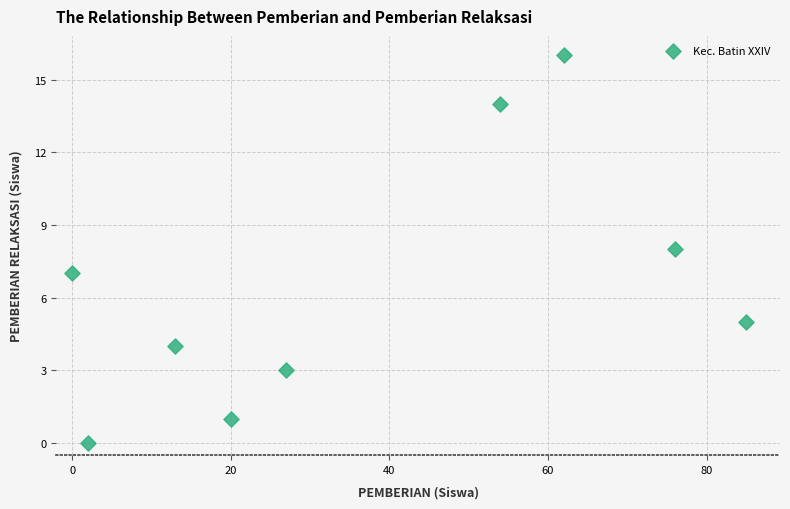

What is the range of X values (max minus min)?

85